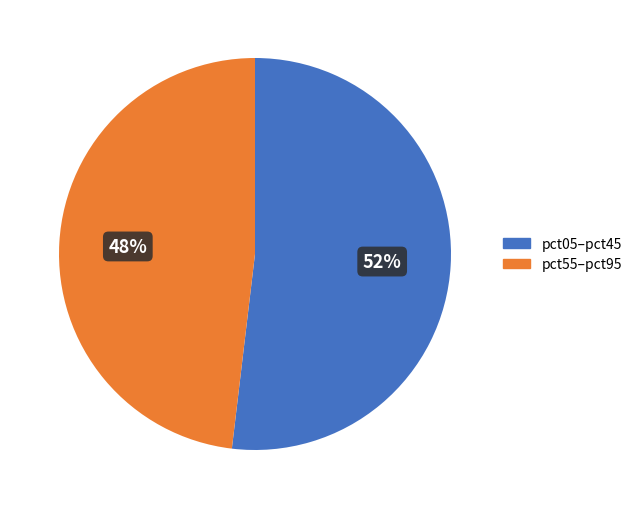

To the nearest percent, what is the difference between the largest and smallest slice percentages?

4%